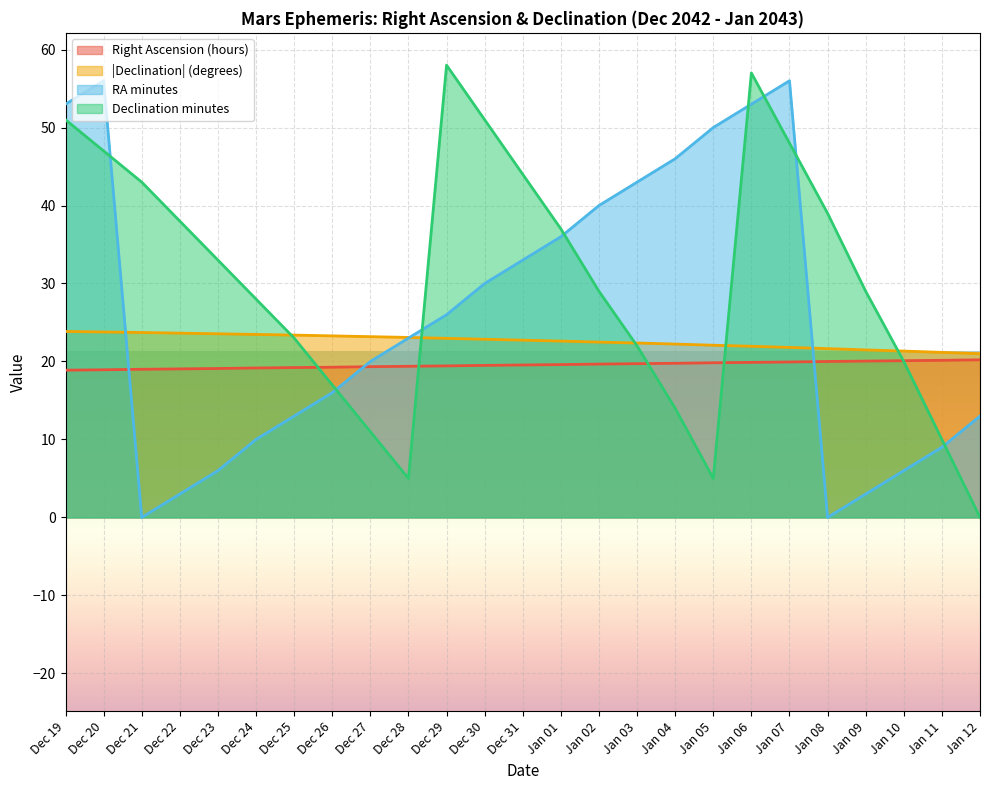

Is it true that RA min equals 6 at Dec 23?

True